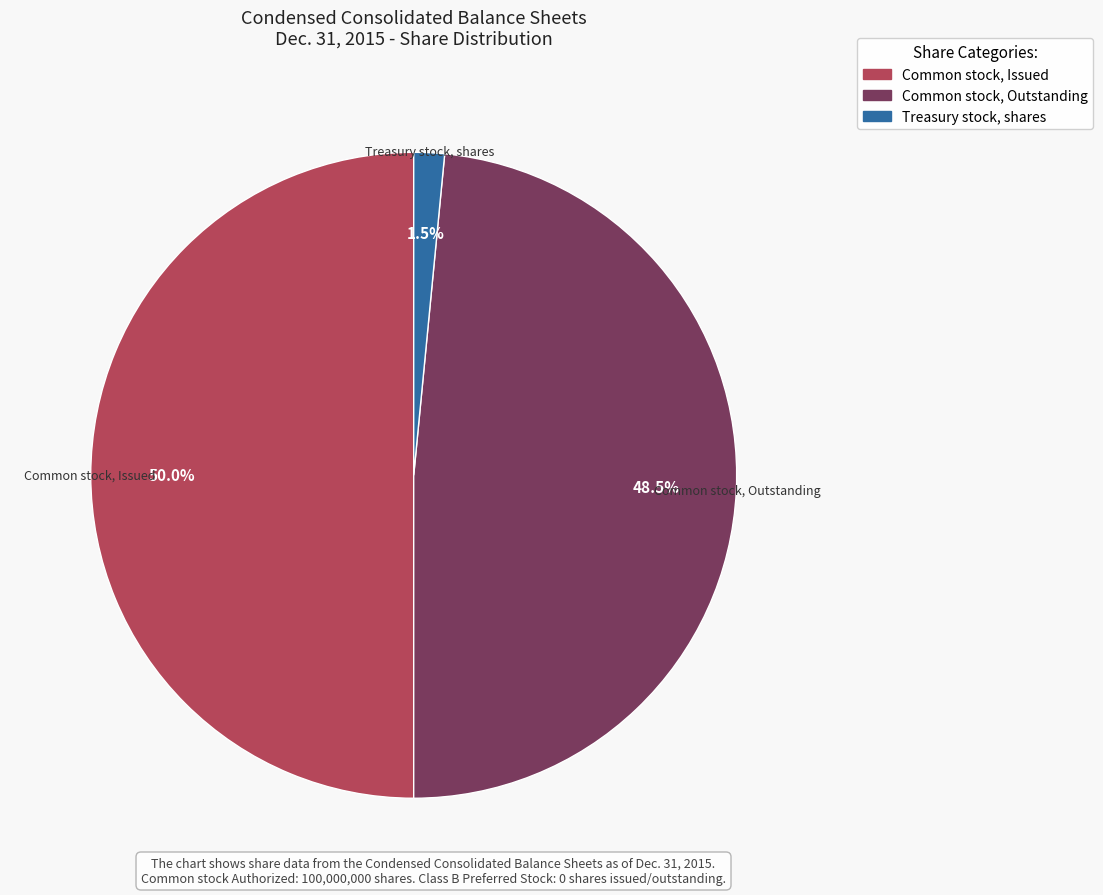

Which category has the smallest portion of the pie?

Treasury stock, shares